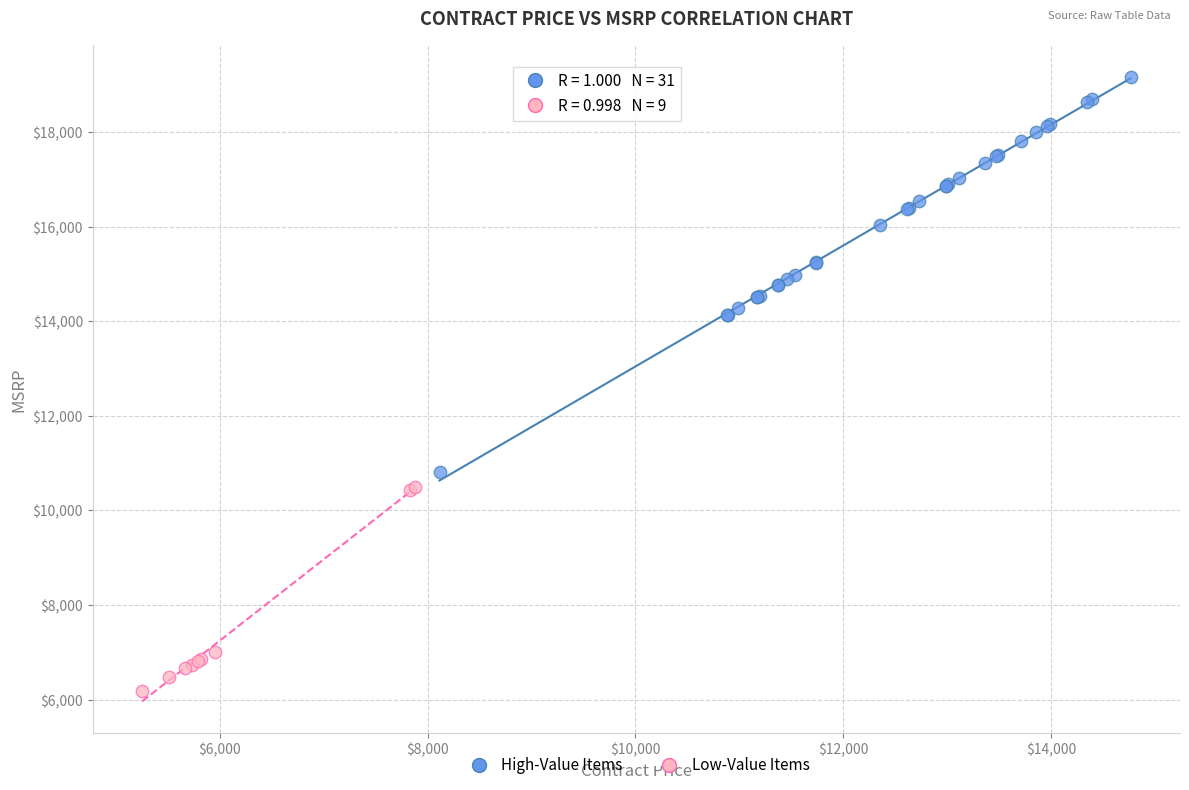

What are all the series names shown in the legend?

High-Value Items, Low-Value Items